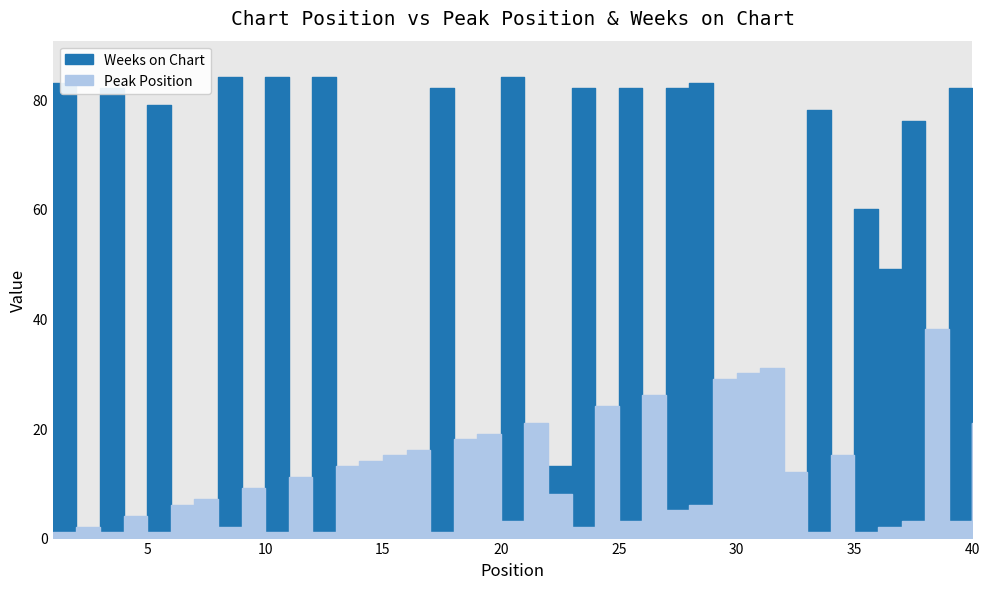

Which series changed the most between 15 and 40?

Peak Position